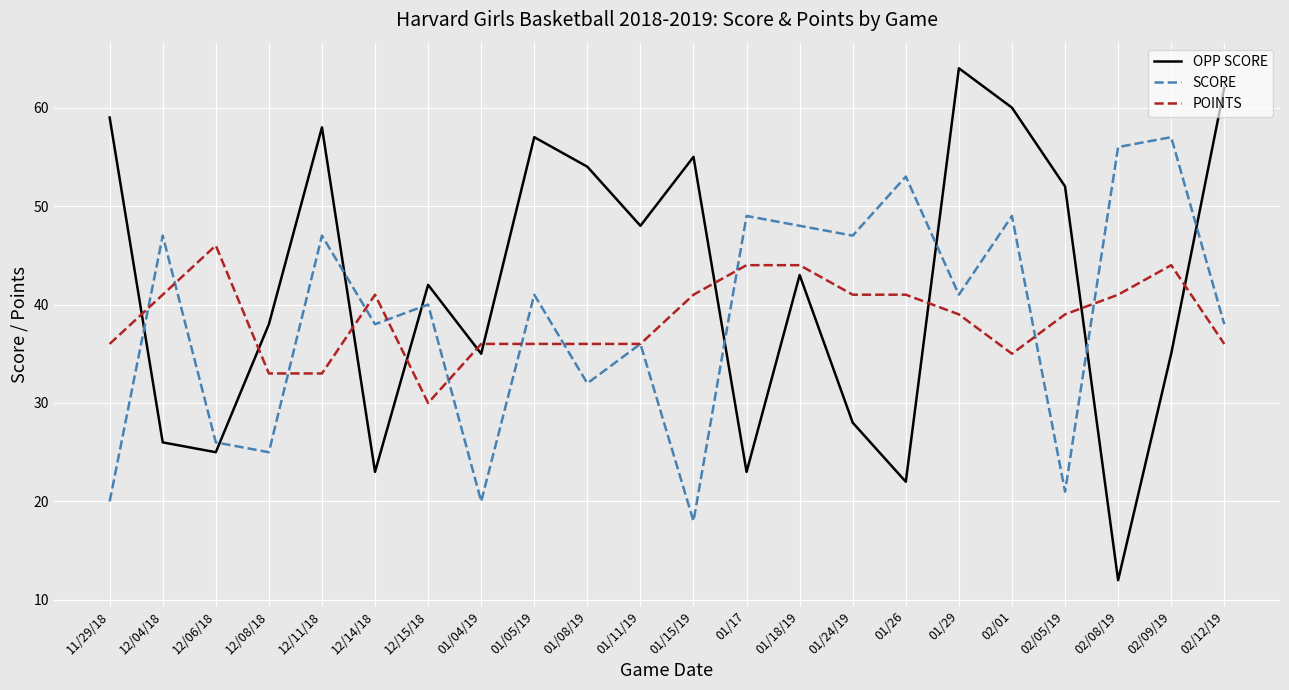

Reading right to left, what are all the values shown in this chart?

OPP SCORE: 02/12/19=62	02/09/19=35	02/08/19=12	02/05/19=52	02/01=60	01/29=64	01/26=22	01/24/19=28	01/18/19=43	01/17=23	01/15/19=55	01/11/19=48	01/08/19=54	01/05/19=57	01/04/19=35	12/15/18=42	12/14/18=23	12/11/18=58	12/08/18=38	12/06/18=25	12/04/18=26	11/29/18=59
SCORE: 02/12/19=38	02/09/19=57	02/08/19=56	02/05/19=21	02/01=49	01/29=41	01/26=53	01/24/19=47	01/18/19=48	01/17=49	01/15/19=18	01/11/19=36	01/08/19=32	01/05/19=41	01/04/19=20	12/15/18=40	12/14/18=38	12/11/18=47	12/08/18=25	12/06/18=26	12/04/18=47	11/29/18=20
POINTS: 02/12/19=36	02/09/19=44	02/08/19=41	02/05/19=39	02/01=35	01/29=39	01/26=41	01/24/19=41	01/18/19=44	01/17=44	01/15/19=41	01/11/19=36	01/08/19=36	01/05/19=36	01/04/19=36	12/15/18=30	12/14/18=41	12/11/18=33	12/08/18=33	12/06/18=46	12/04/18=41	11/29/18=36